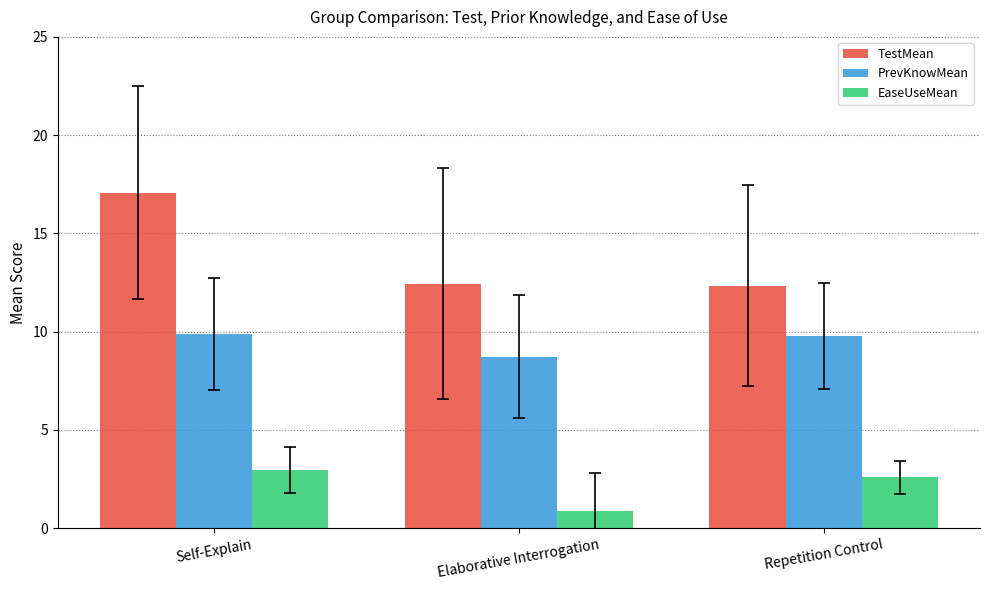

Does the chart contain stacked bars?

No